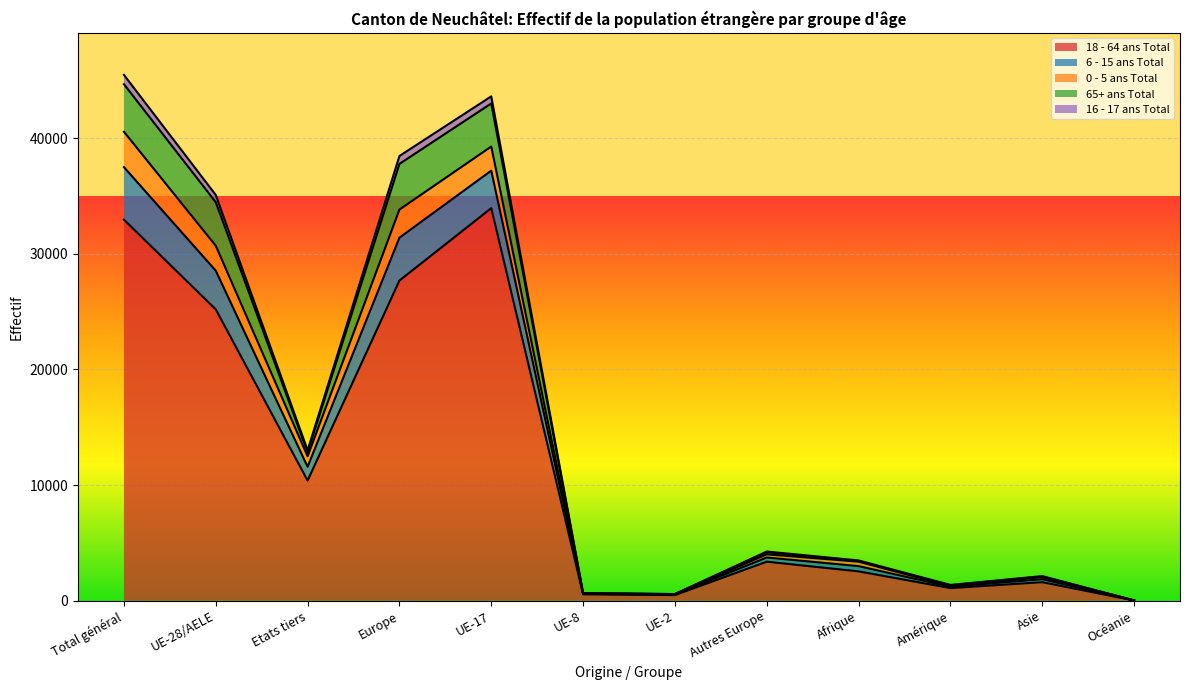

The 18 - 64 ans Total series shows 10389 at Etats tiers. True or false?

True